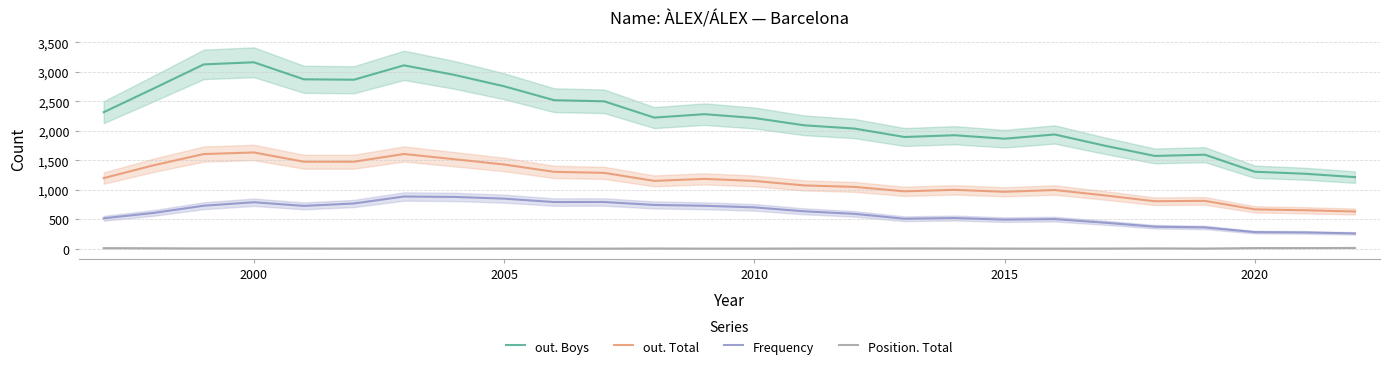

True or false: Position. Total and Frequency cross at least once.

False